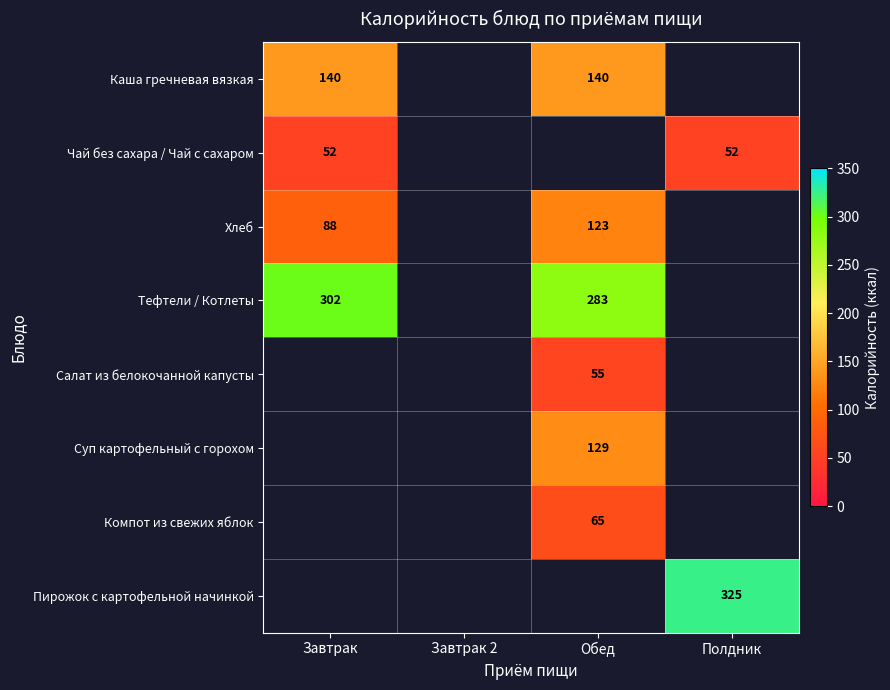

Is it true that Хлеб equals 88 at Завтрак?

True